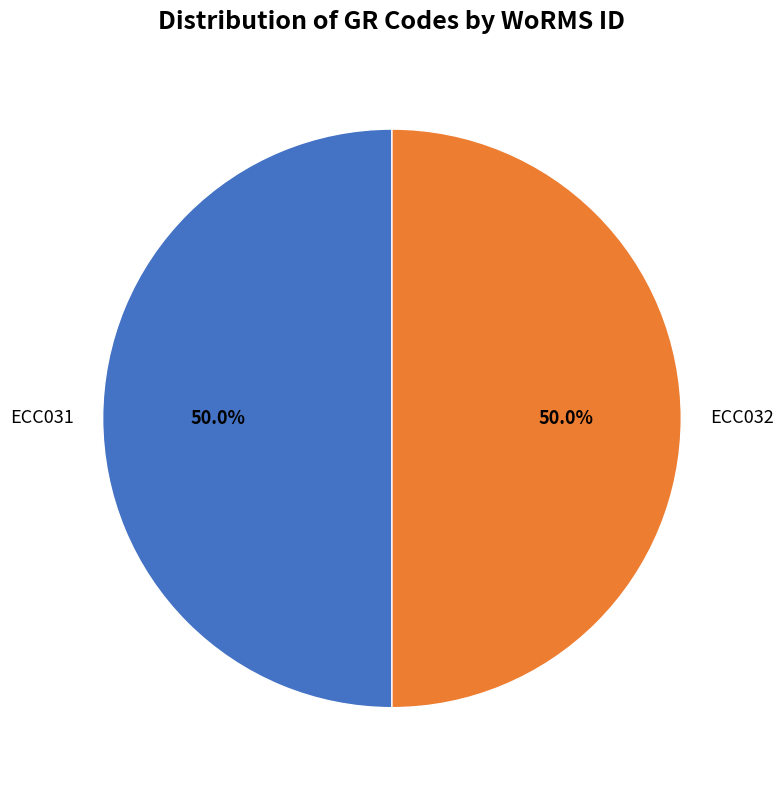

Do ECC031 and ECC032 together represent more than half of the pie?

Yes